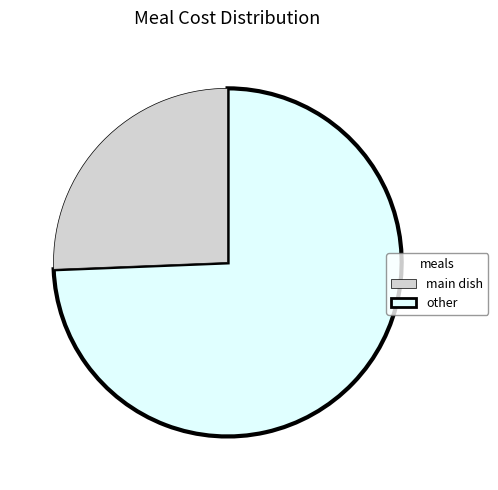

How many slices are in this pie chart?

2